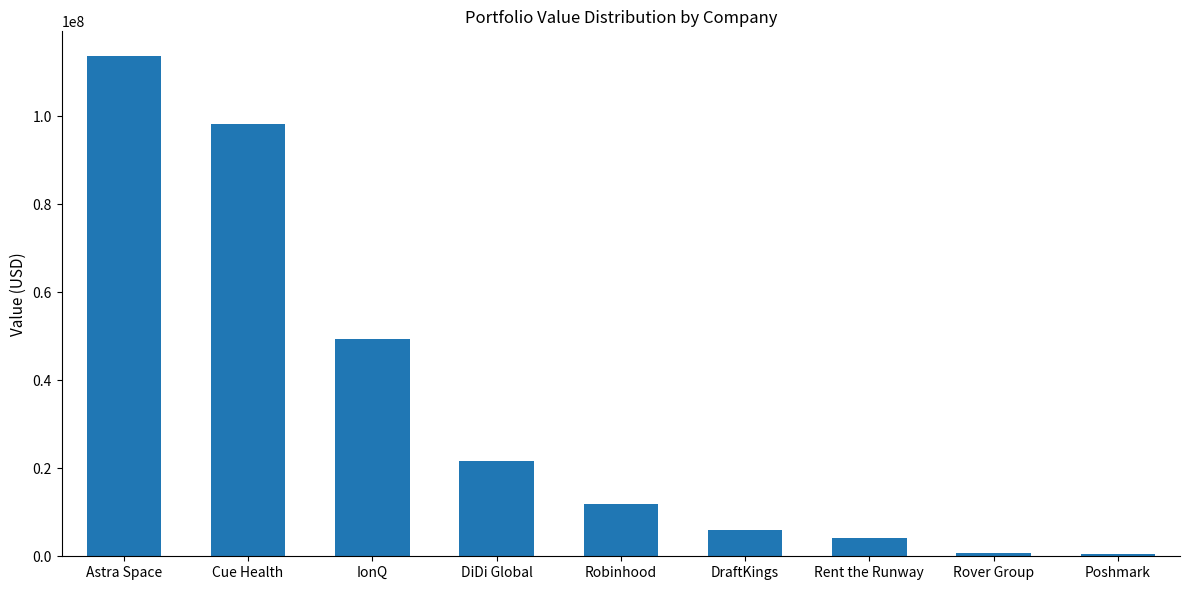

How many bars are there in total?

9